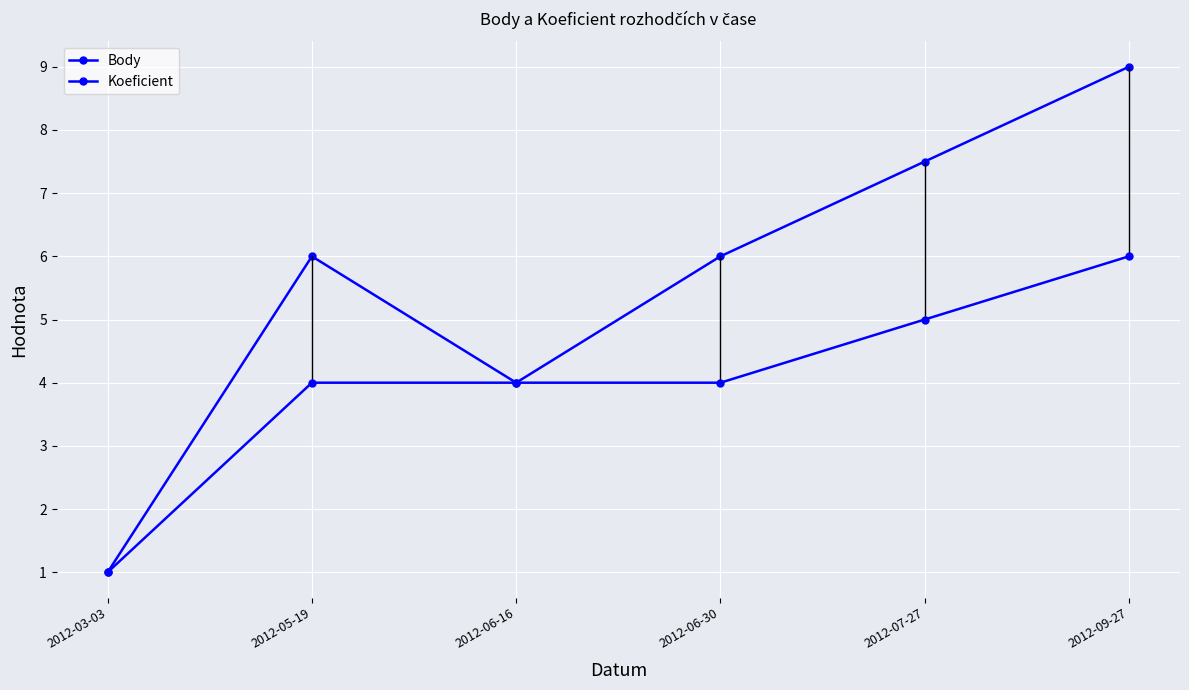

True or false: Body and Koeficient intersect in this chart.

False